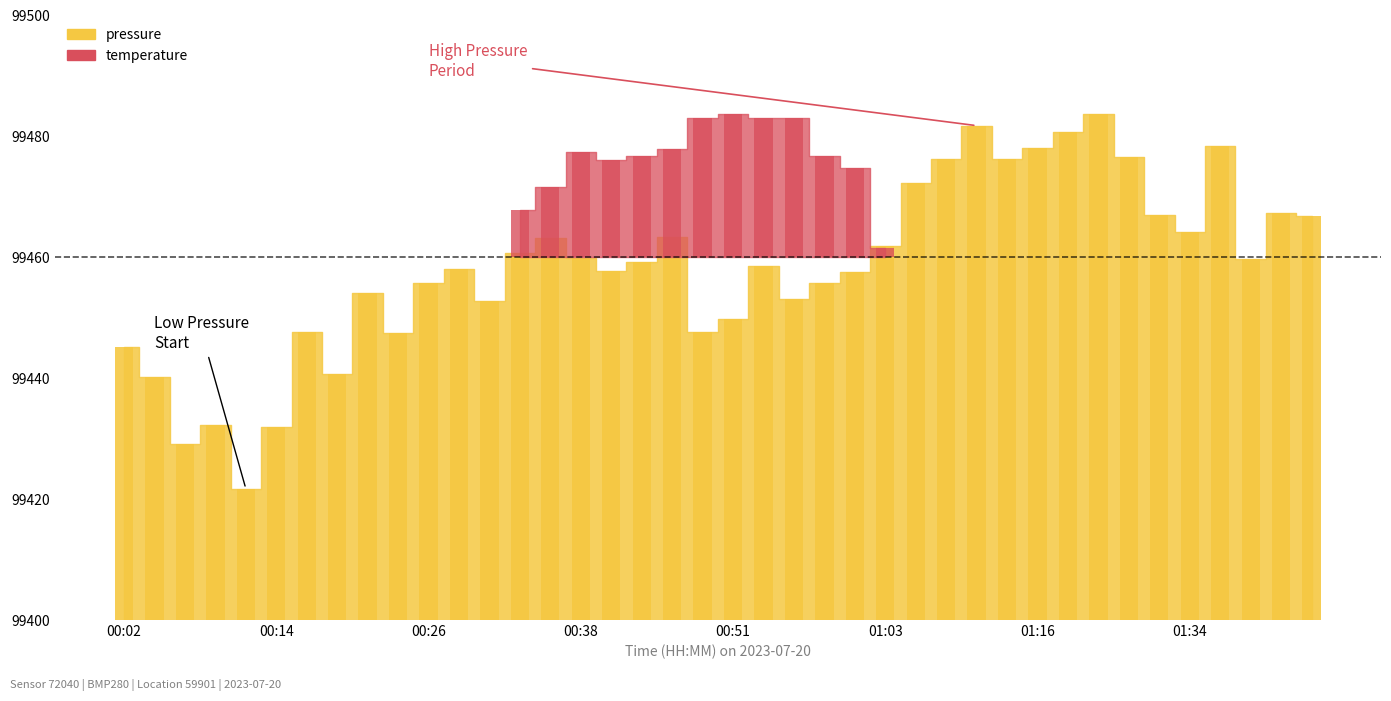

Which label corresponds to the smallest value in the chart?

00:12